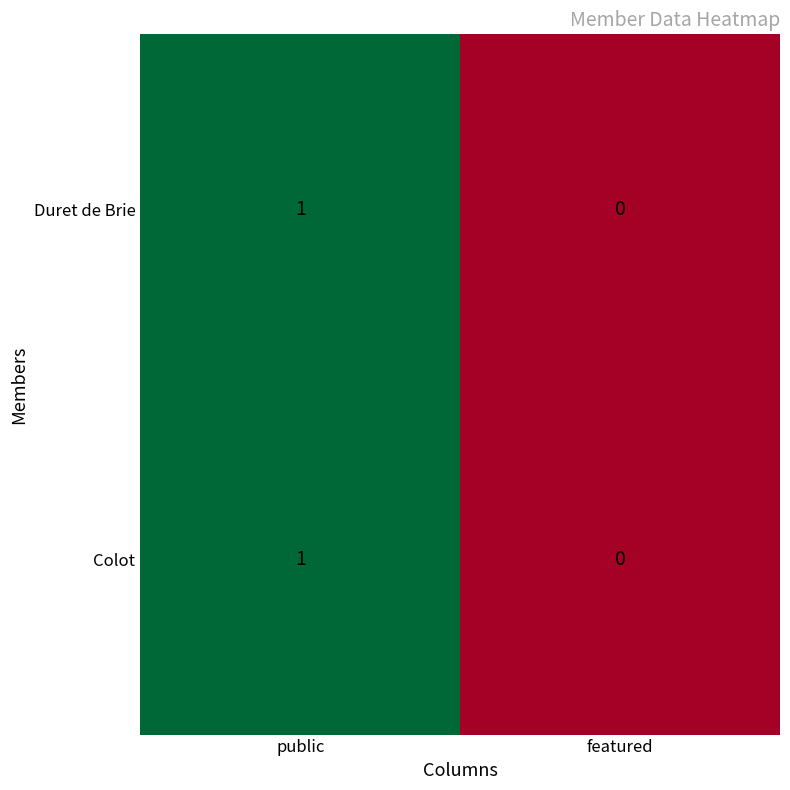

Rank the categories by Duret de Brie value from highest to lowest.

public, featured